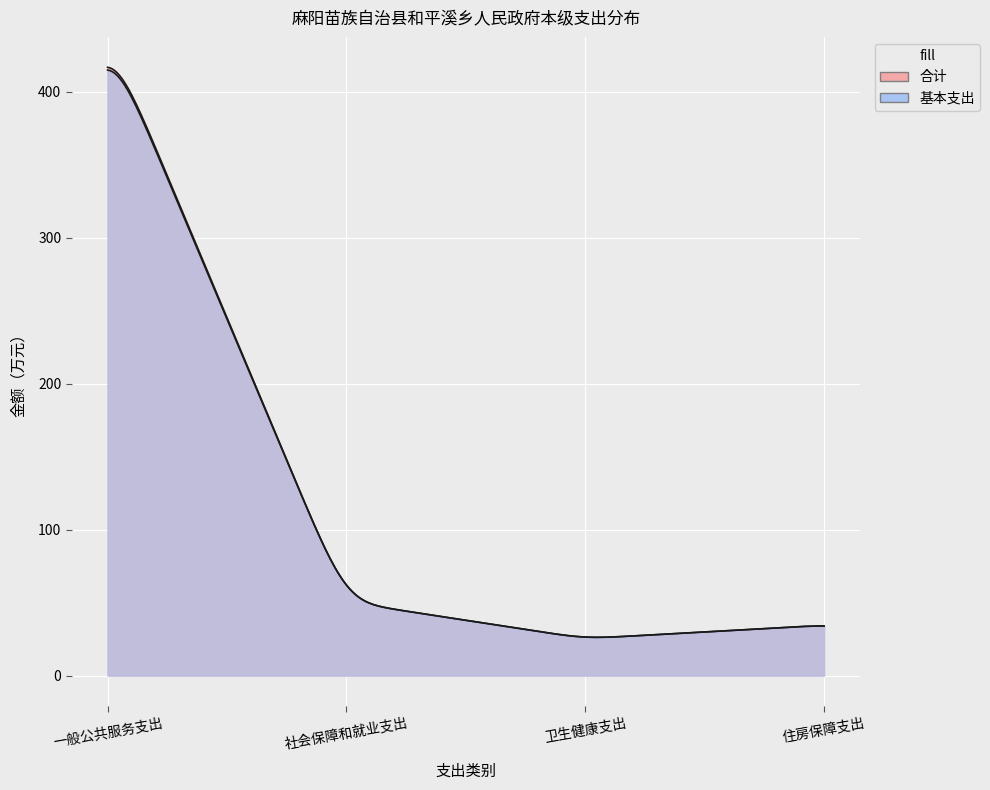

How many interior local valleys does the 合计 series have?

1